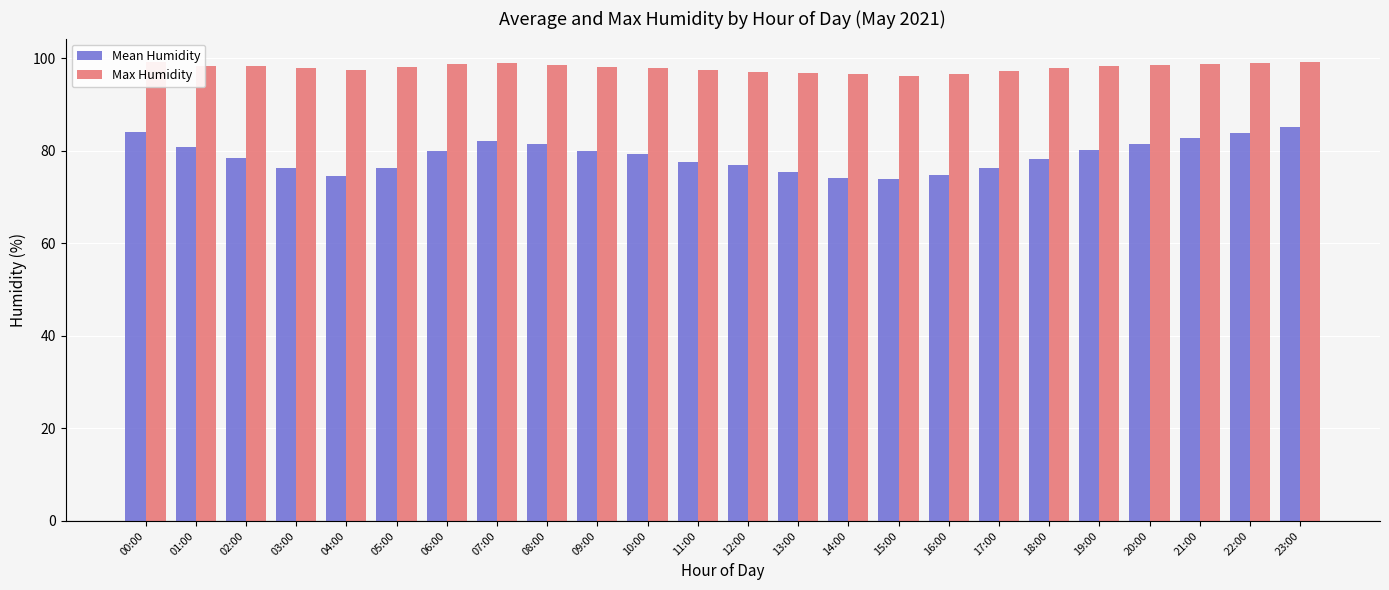

Read the Mean Humidity value at 12:00.

76.9